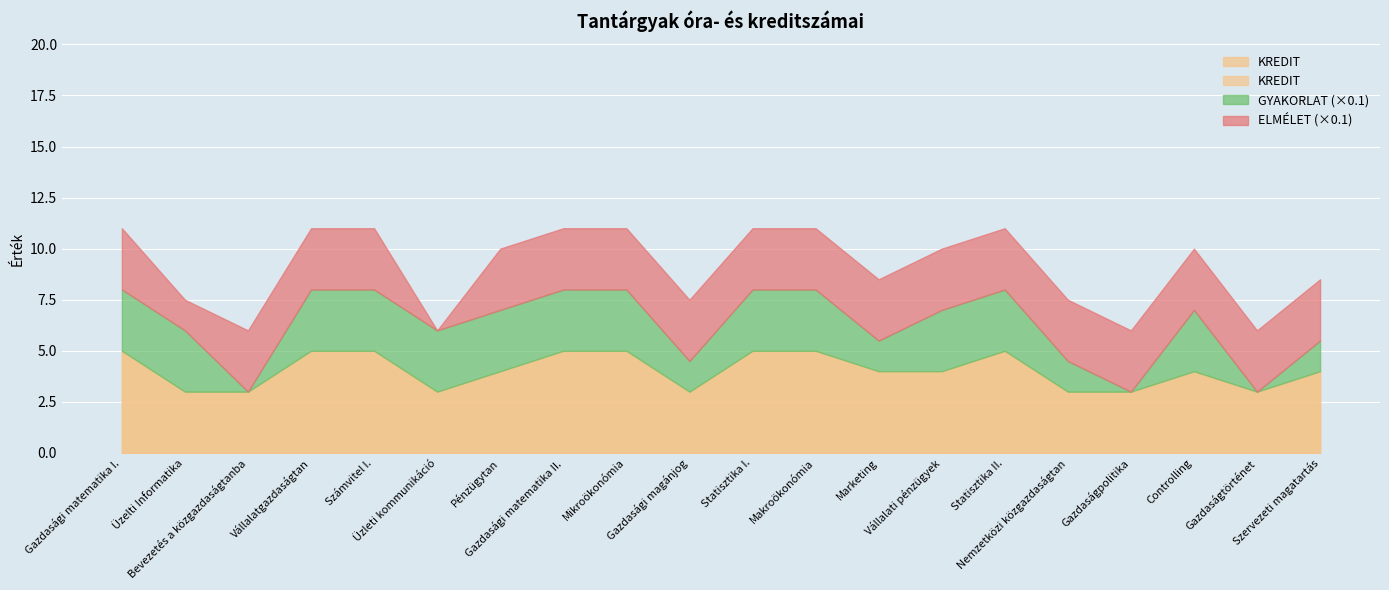

What are all the series names shown in the legend?

KREDIT, GYAKORLAT, ELMÉLET